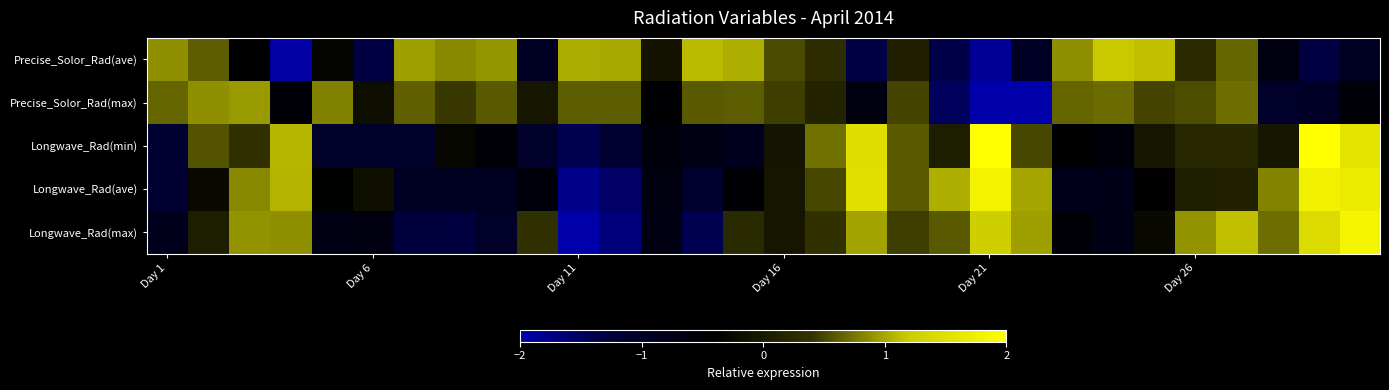

Reading right to left, extract all data points from this chart.

Precise_Solor_Rad(ave): -0.9	-1.3	-0.7	0.7	0.3	1.1	1.2	0.9	-1.0	-1.9	-1.3	0.1	-1.3	0.3	0.5	1.0	1.1	-0.1	1.0	1.0	-0.9	0.9	0.8	1.0	-1.3	-0.3	-2.0	-0.4	0.6	0.9
Precise_Solor_Rad(max): -0.5	-1.0	-1.1	0.7	0.5	0.5	0.7	0.7	-2.3	-3.4	-1.5	0.5	-0.6	0.2	0.5	0.6	0.6	-0.4	0.6	0.6	-0.0	0.6	0.4	0.6	-0.2	0.8	-0.5	0.9	0.9	0.7
Longwave_Rad(min): 1.6	2.1	-0.0	0.2	0.2	-0.0	-0.6	-0.4	0.5	2.5	0.1	0.6	1.5	0.7	-0.1	-0.9	-0.7	-0.6	-1.2	-1.4	-1.1	-0.5	-0.3	-1.0	-1.0	-1.1	1.1	0.4	0.6	-1.2
Longwave_Rad(ave): 1.7	1.8	0.8	0.1	0.1	-0.4	-0.8	-0.8	1.0	1.8	1.0	0.6	1.5	0.5	-0.1	-0.5	-1.1	-0.6	-1.5	-1.8	-0.6	-0.9	-0.9	-0.9	-0.1	-0.4	1.1	0.8	-0.2	-1.2
Longwave_Rad(max): 1.8	1.4	0.7	1.1	0.9	-0.2	-0.7	-0.5	1.0	1.2	0.6	0.5	1.0	0.4	-0.0	0.3	-1.4	-0.7	-1.7	-2.0	0.4	-1.0	-1.3	-1.3	-0.7	-0.7	0.9	0.9	0.1	-0.9